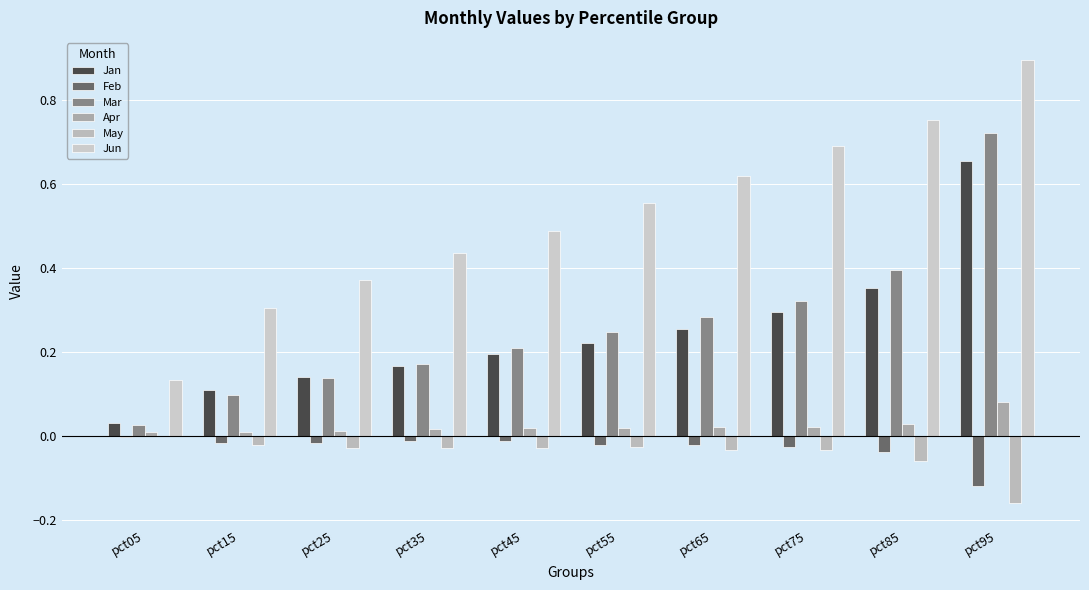

Reading left to right, extract all data points from this chart.

Jan: 0.0	0.1	0.1	0.2	0.2	0.2	0.3	0.3	0.4	0.7
Feb: -0.0	-0.0	-0.0	-0.0	-0.0	-0.0	-0.0	-0.0	-0.0	-0.1
Mar: 0.0	0.1	0.1	0.2	0.2	0.2	0.3	0.3	0.4	0.7
Apr: 0.0	0.0	0.0	0.0	0.0	0.0	0.0	0.0	0.0	0.1
May: 0.0	-0.0	-0.0	-0.0	-0.0	-0.0	-0.0	-0.0	-0.1	-0.2
Jun: 0.1	0.3	0.4	0.4	0.5	0.6	0.6	0.7	0.8	0.9